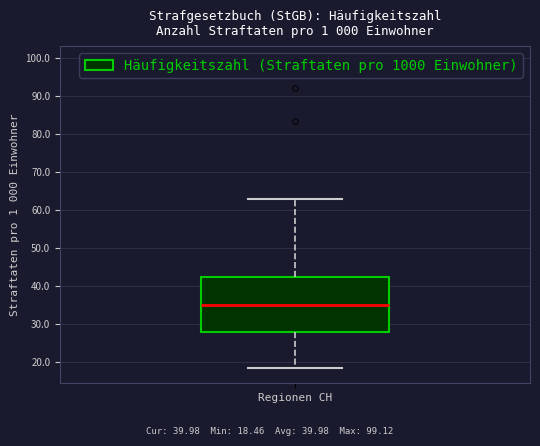

Where does the lower whisker of the box for Regionen CH end on the y-axis? The values are not printed on the chart, so give them approximately, as read against the axis.

18